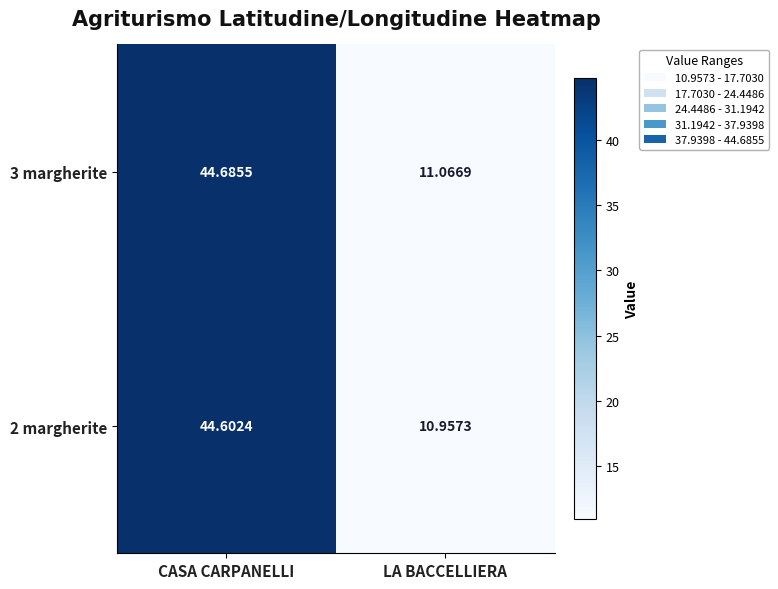

Which category has the lowest value across all series?

LA BACCELLIERA